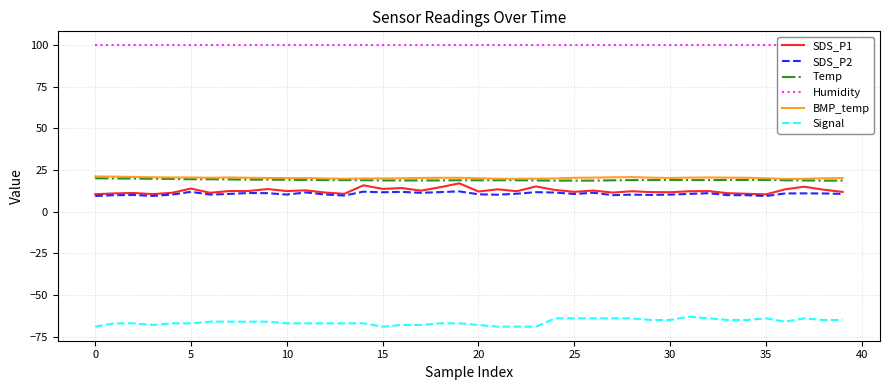

What is the minimum value for Temp?

18.7